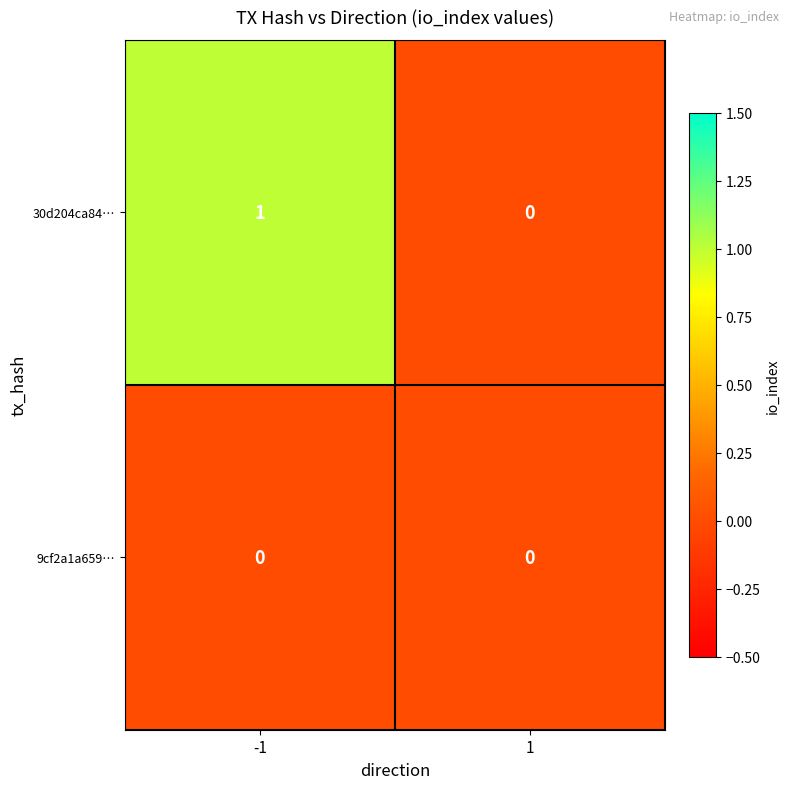

Is it true that 9cf2a1a659… equals 0 at 1?

True